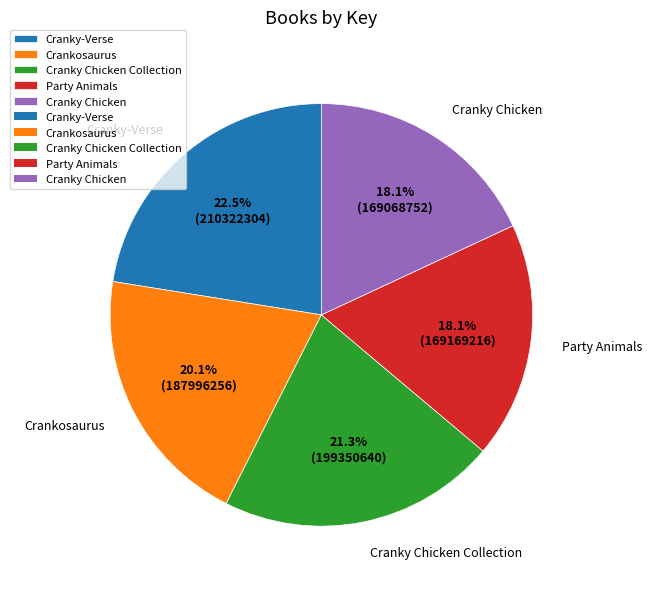

How many segments does this pie chart have?

5